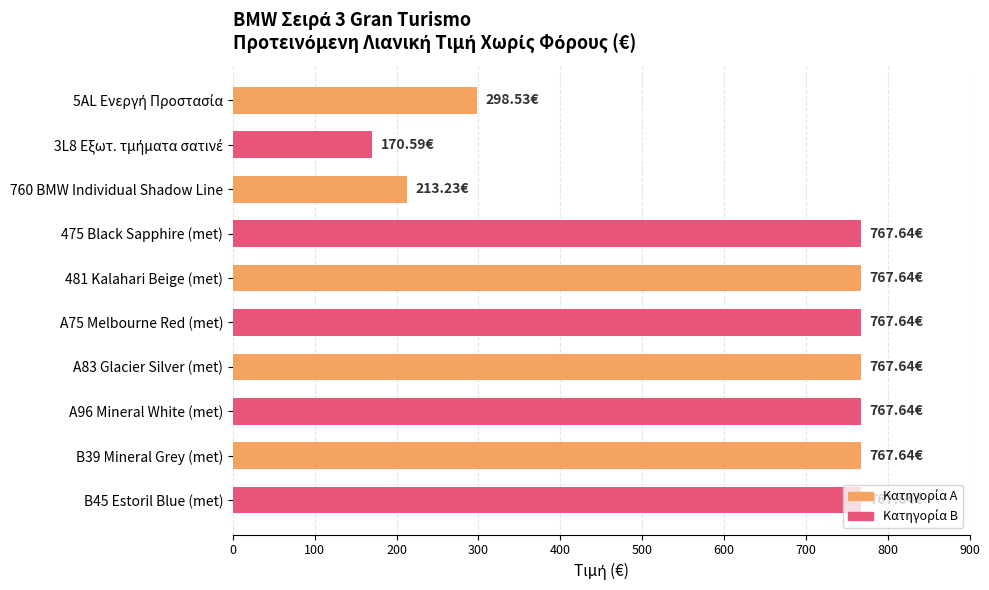

What is the difference between the second highest and second lowest values?

554.4